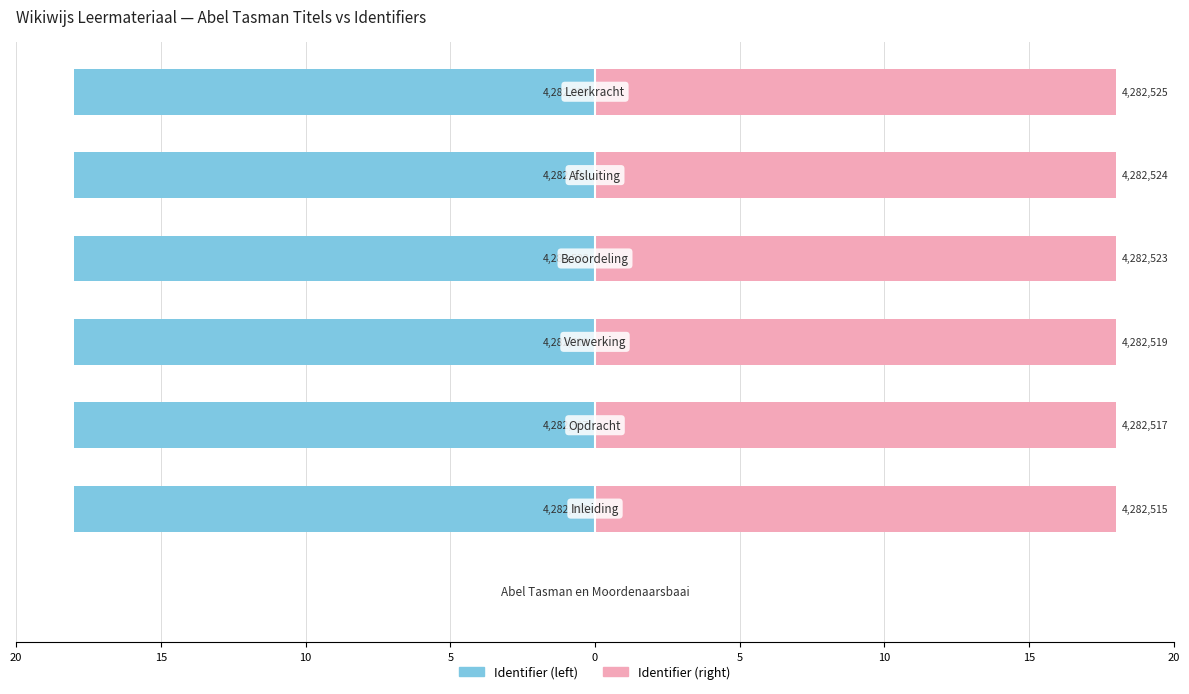

Reading left to right, what are all the values shown in this chart?

Identifier (left): 0.0	-18.0	-18.0	-18.0	-18.0	-18.0	-18.0
Identifier (right): 0.0	18.0	18.0	18.0	18.0	18.0	18.0